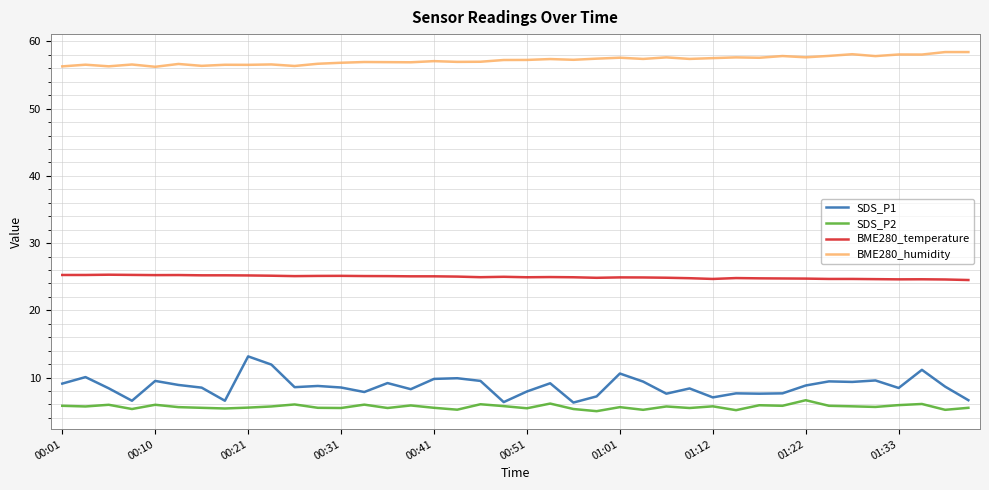

Which series has the widest spread of values?

SDS_P1